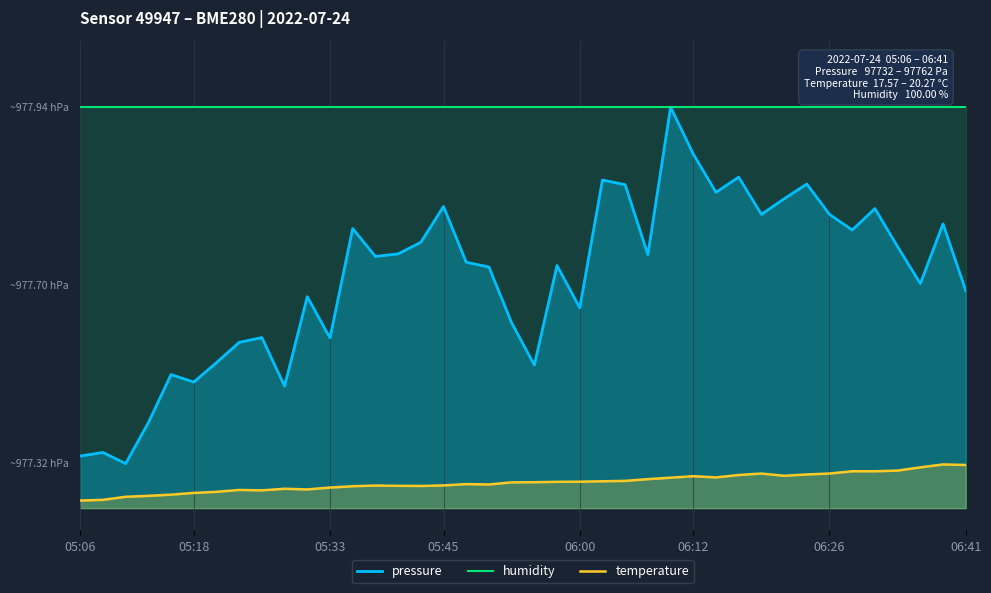

Does the chart display data point markers on the line(s)?

No